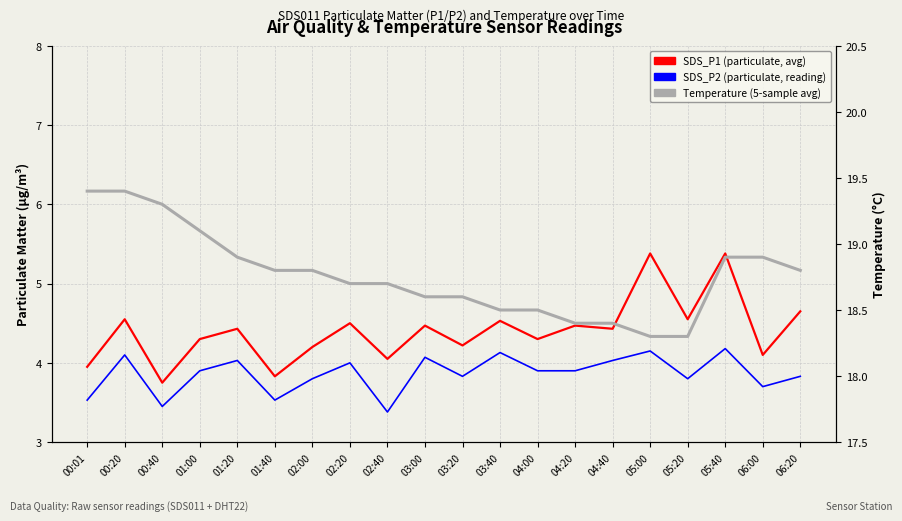

At how many categories does at least one series exceed 6?

20